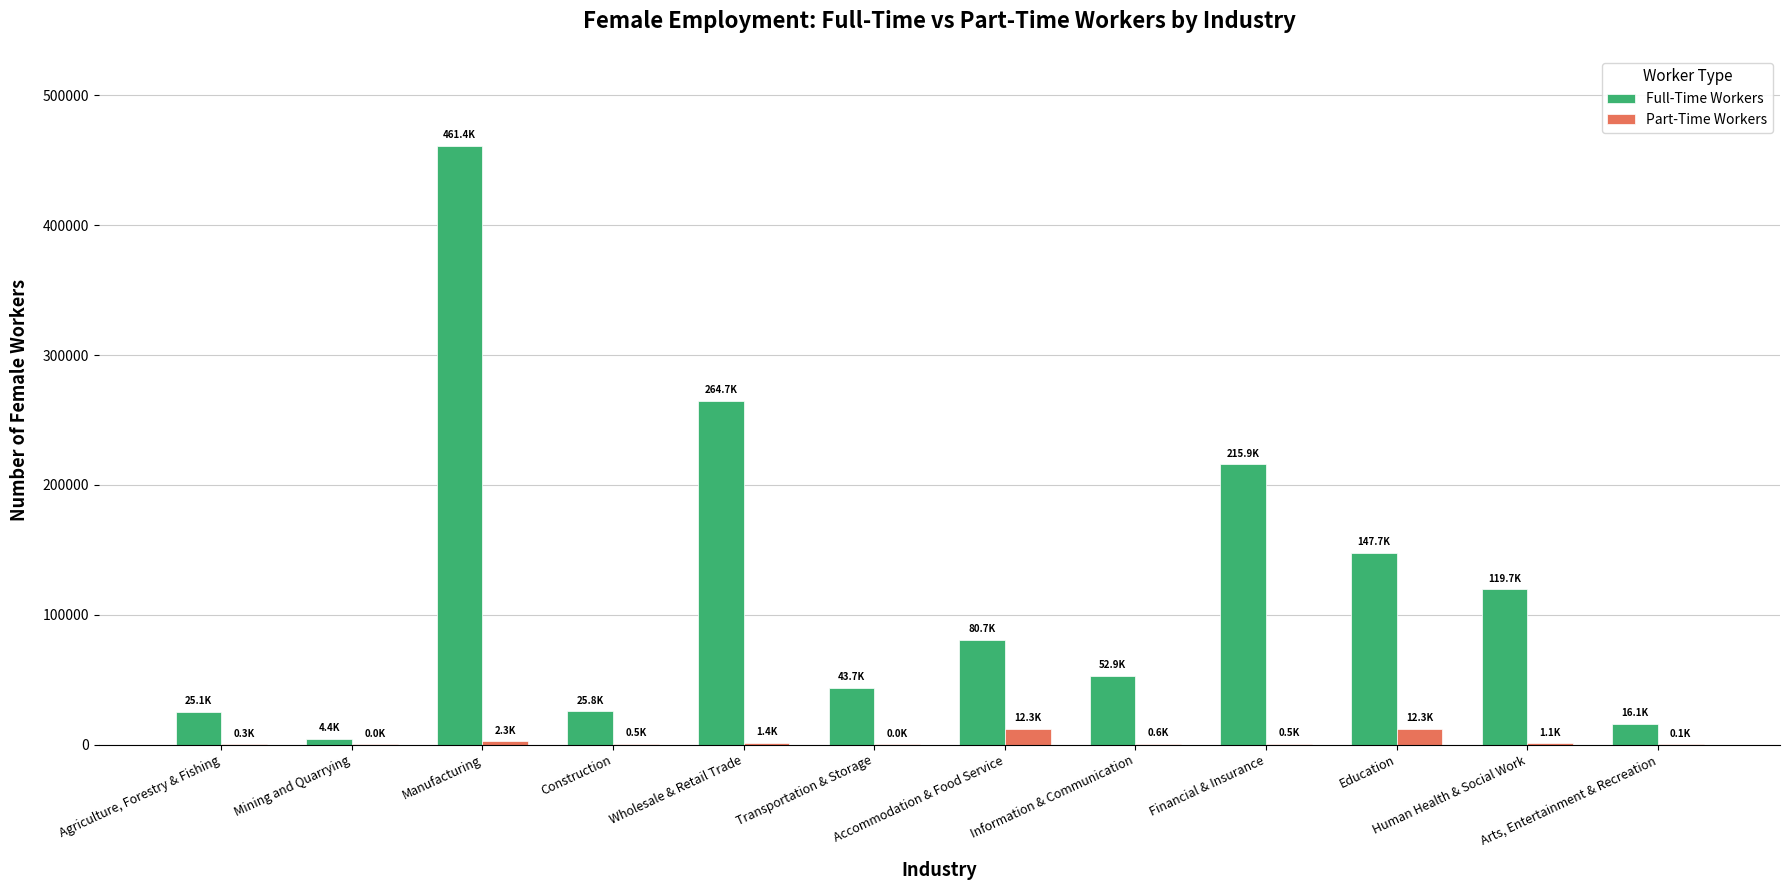

What is the sum of all Full-Time Workers values?

1458032.1